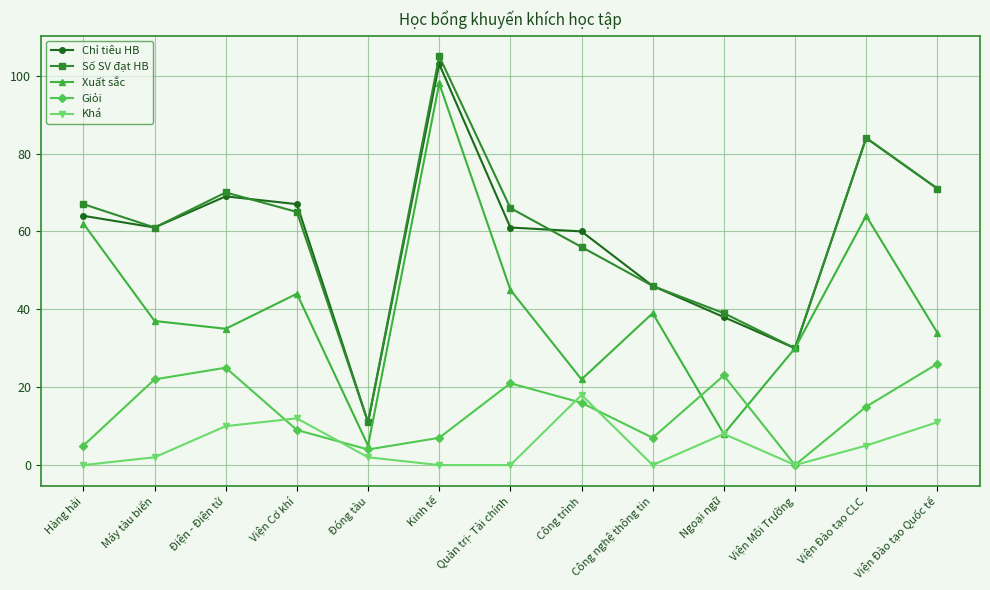

What is the greatest value displayed?

105